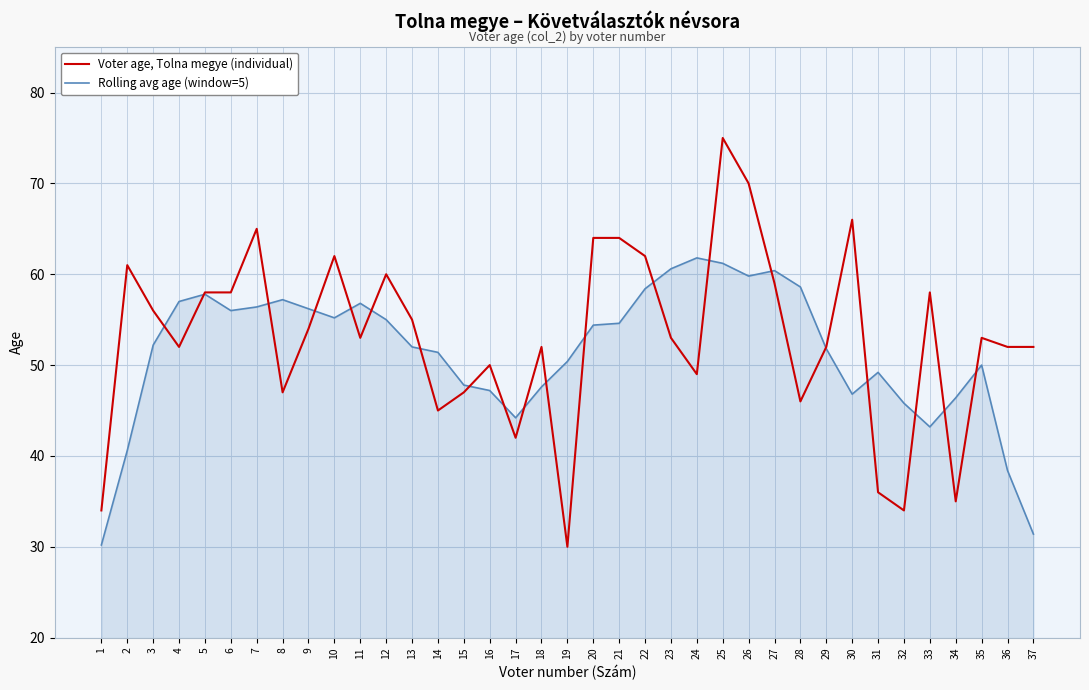

The Rolling avg age (window=5) series shows 81.0 at 4. True or false?

False